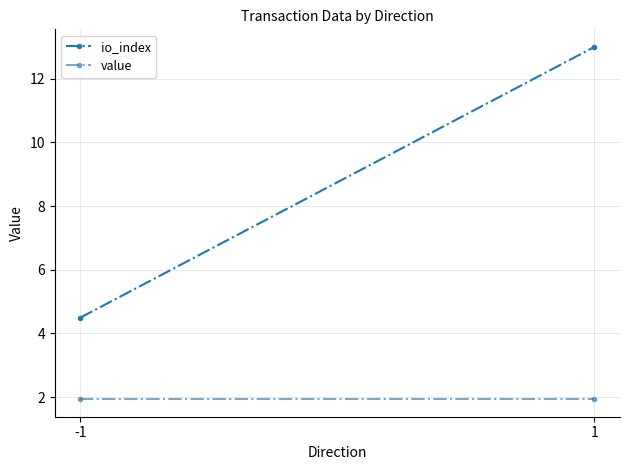

What is the value of the io_index point at the 2nd from the left?

13.0